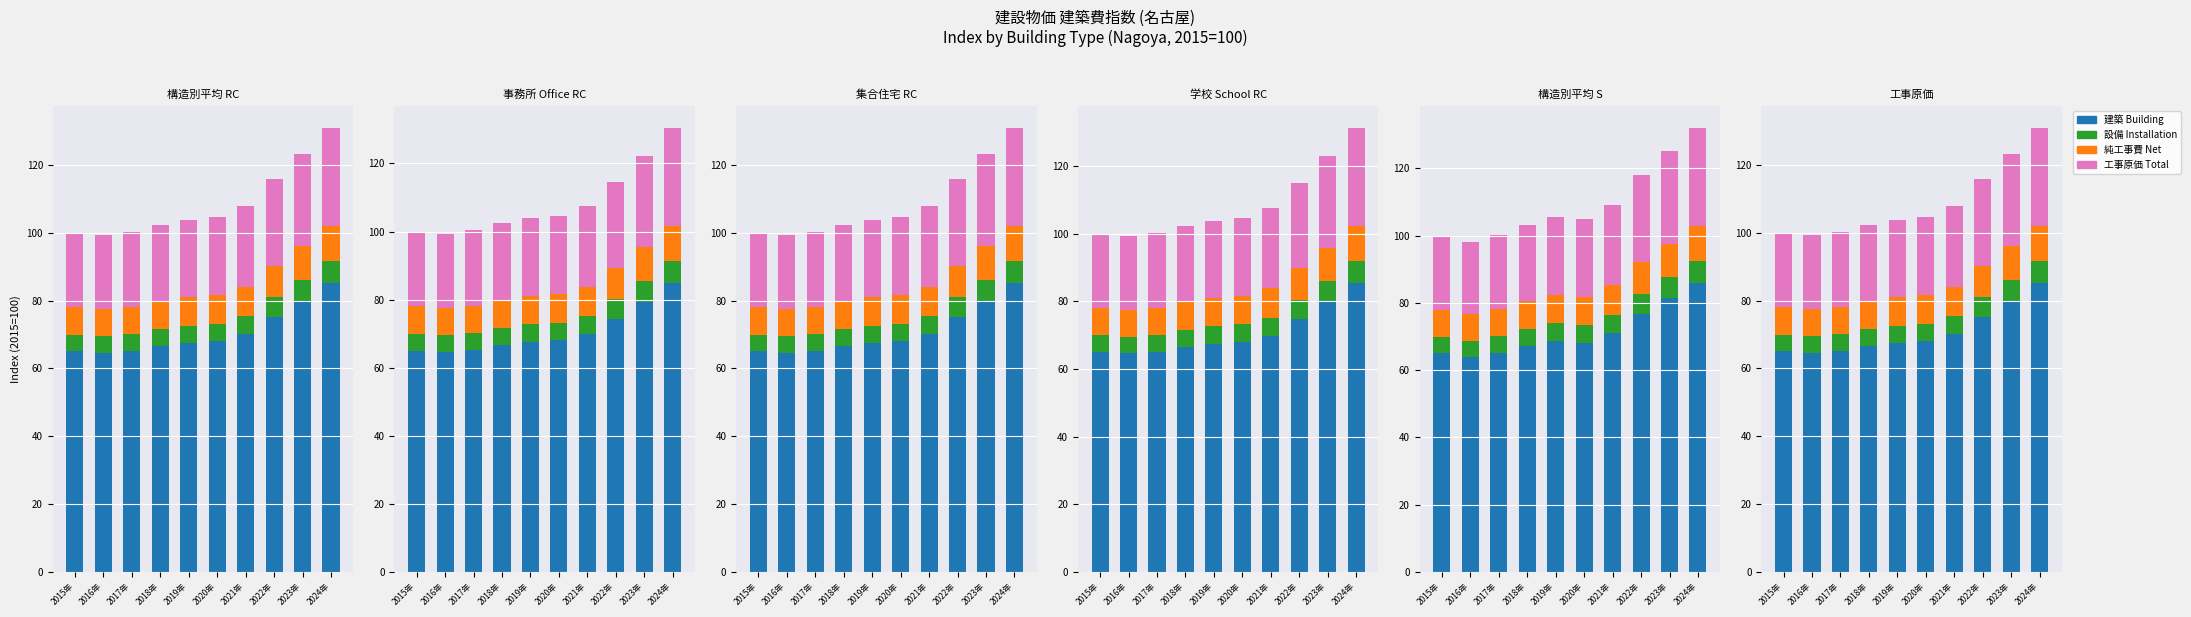

The value of 工事原価 Total at 2015年 is 22.0. True or false?

True